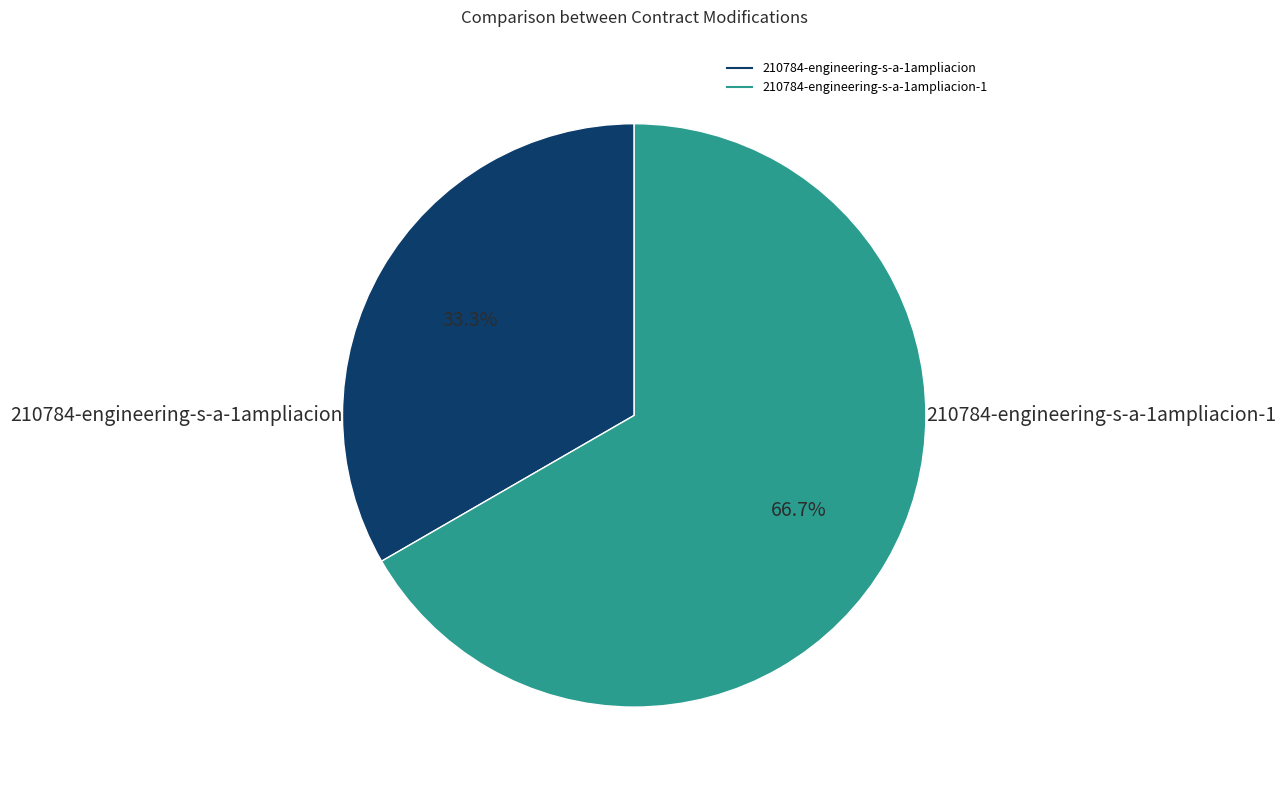

Is there a majority slice in this chart?

Yes